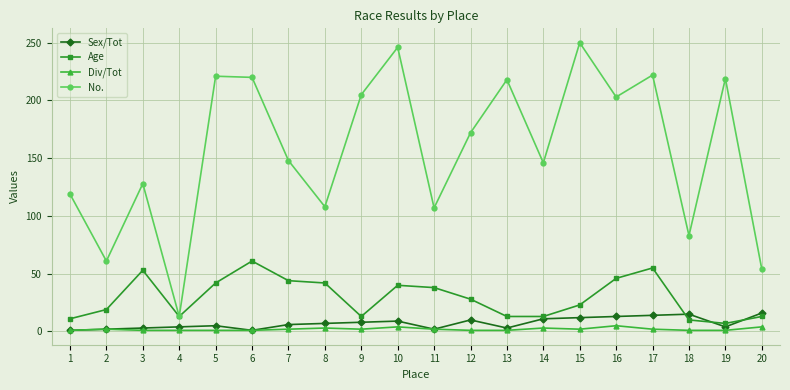

True or false: No. has a value of 220 at 6.

True